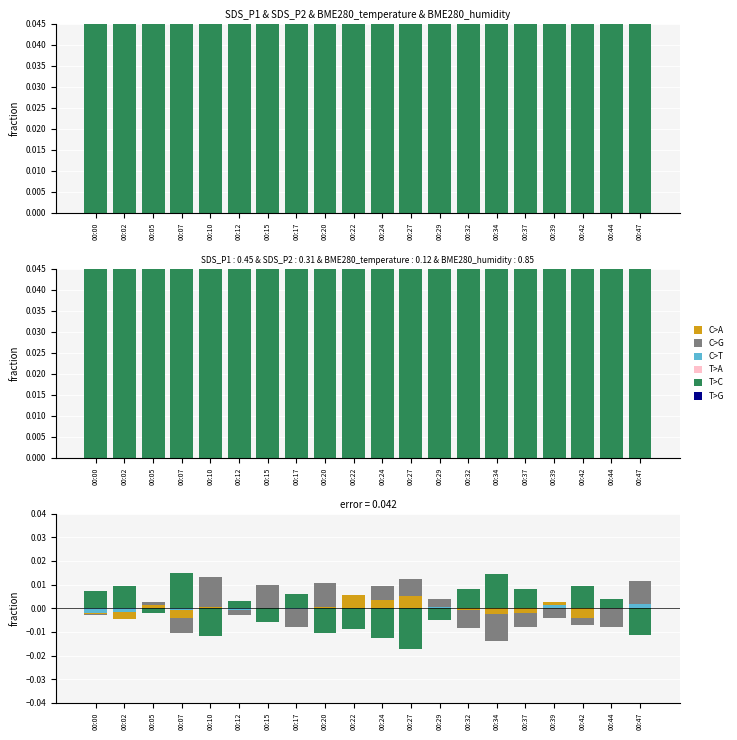

The SDS_P1 series shows -0.0 at 00:07. True or false?

False